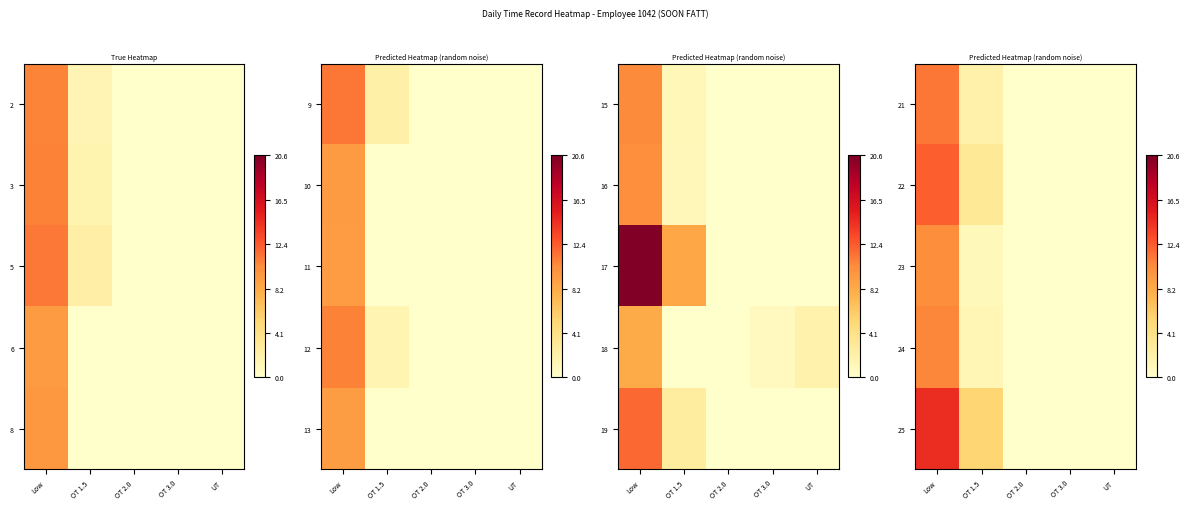

Rank the series by their maximum value, from highest to lowest.

25, 22, 21, 24, 23